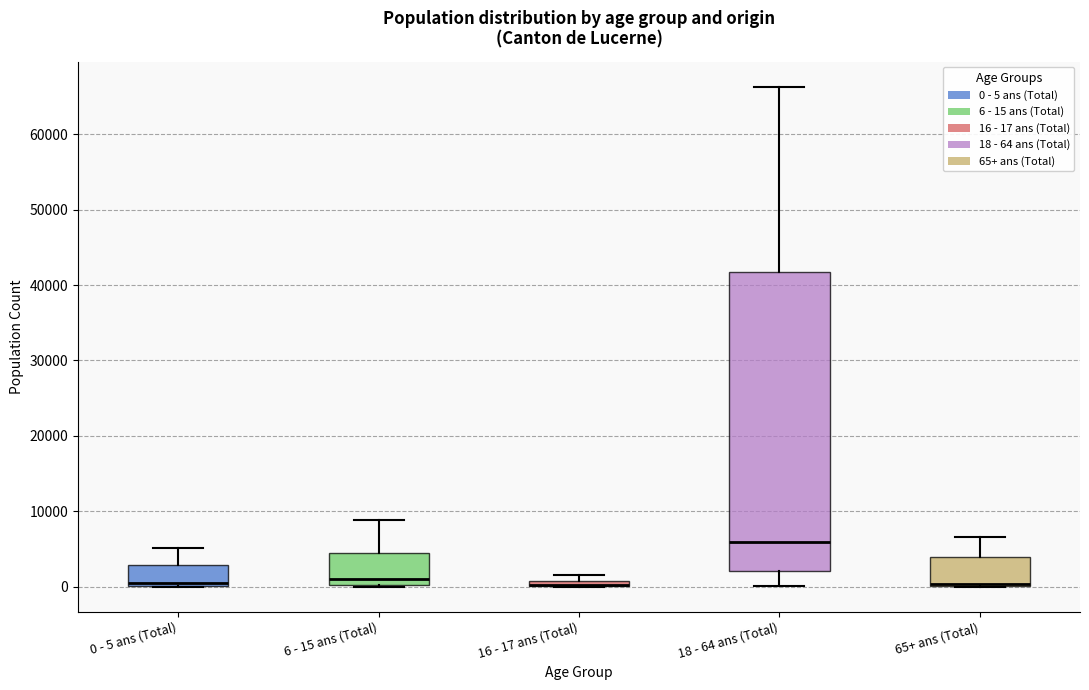

Where is the upper edge of the box for 6 - 15 ans (Total) on the y-axis? The values are not printed on the chart, so give them approximately, as read against the axis.

5000